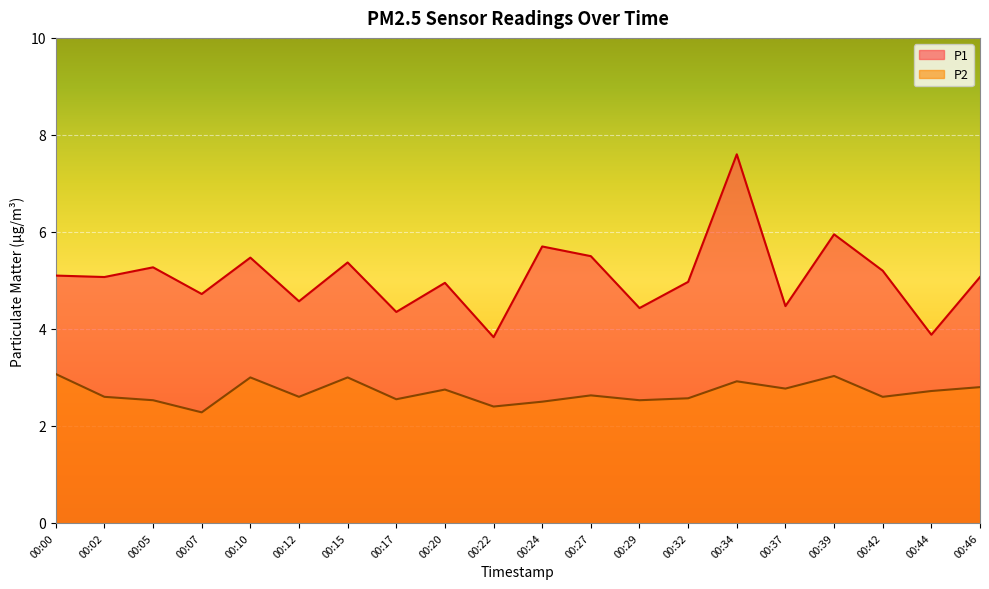

True or false: P2 and P1 cross at least once.

False